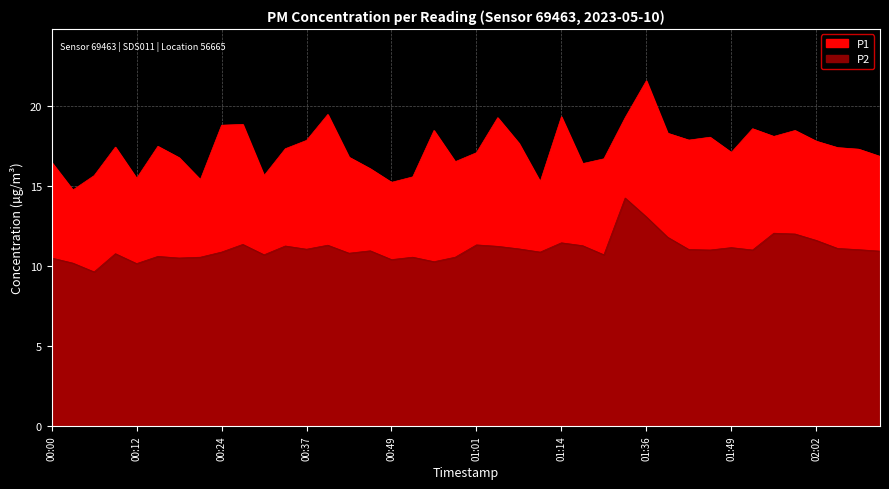

What position from the right is 02:05?

3